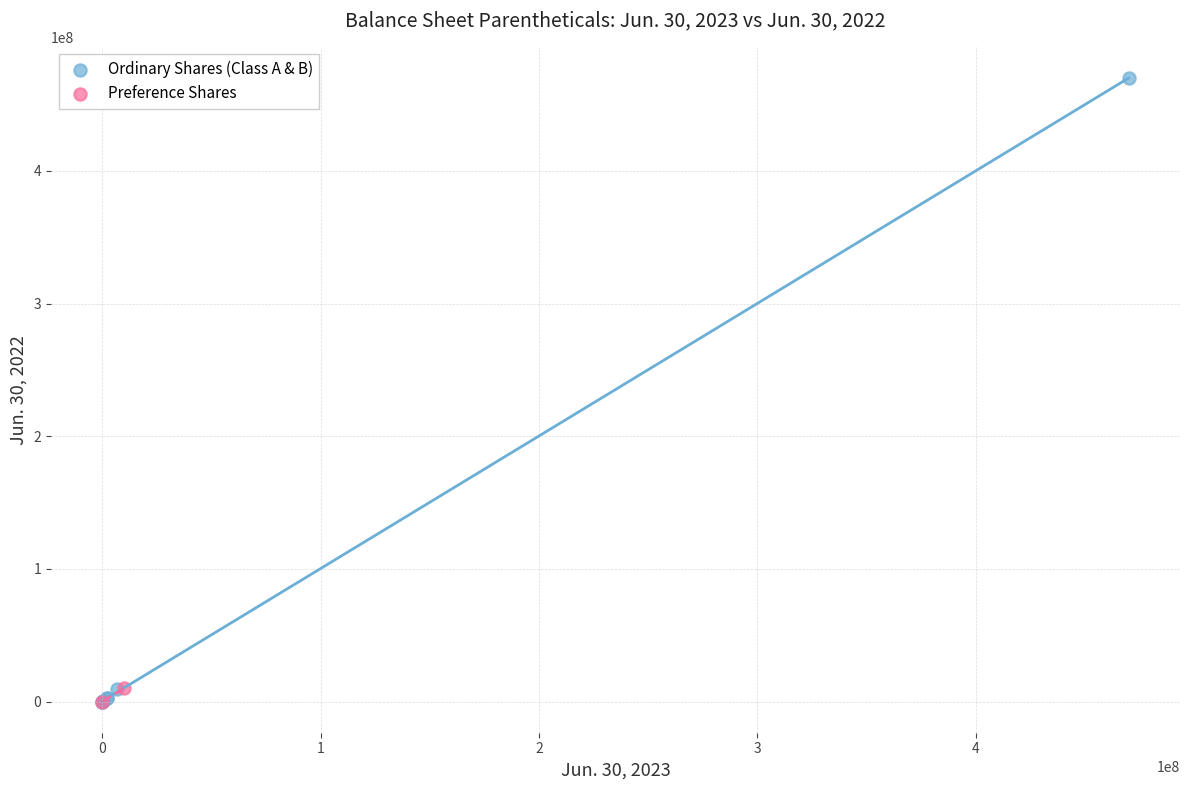

What are all the series names shown in the legend?

Ordinary Shares (Class A & B), Preference Shares